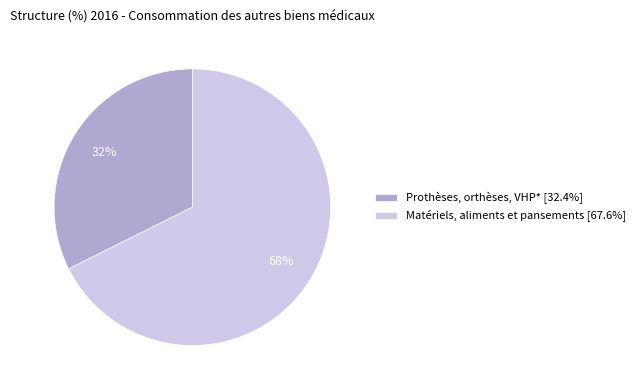

Is it true that Matériels, aliments et pansements is 68% of the pie?

True